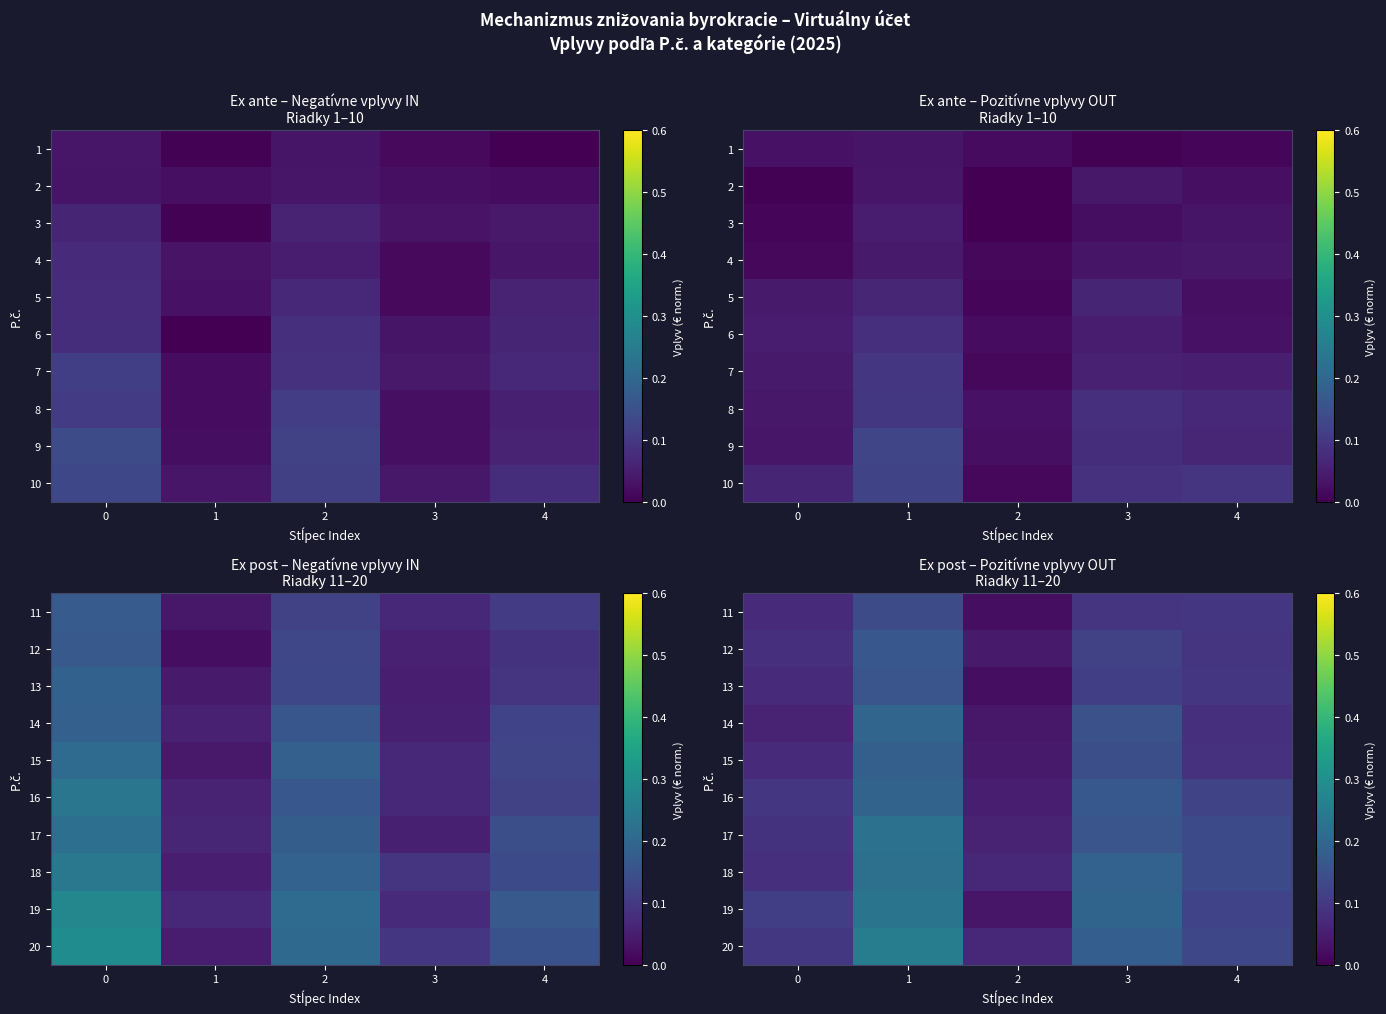

Count the 13 values in the range 0 to 1.

5